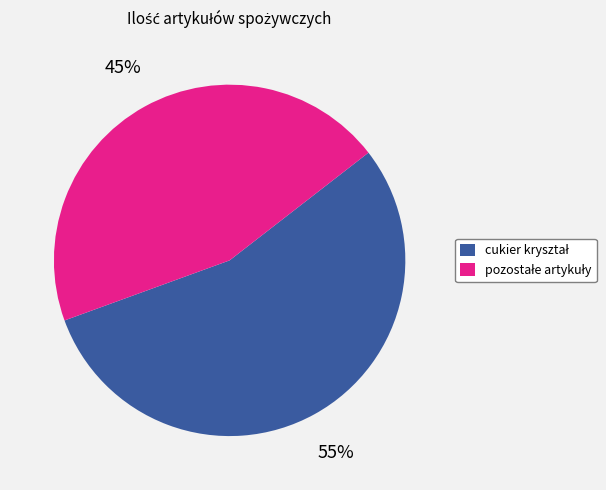

Is there a majority slice in this chart?

Yes